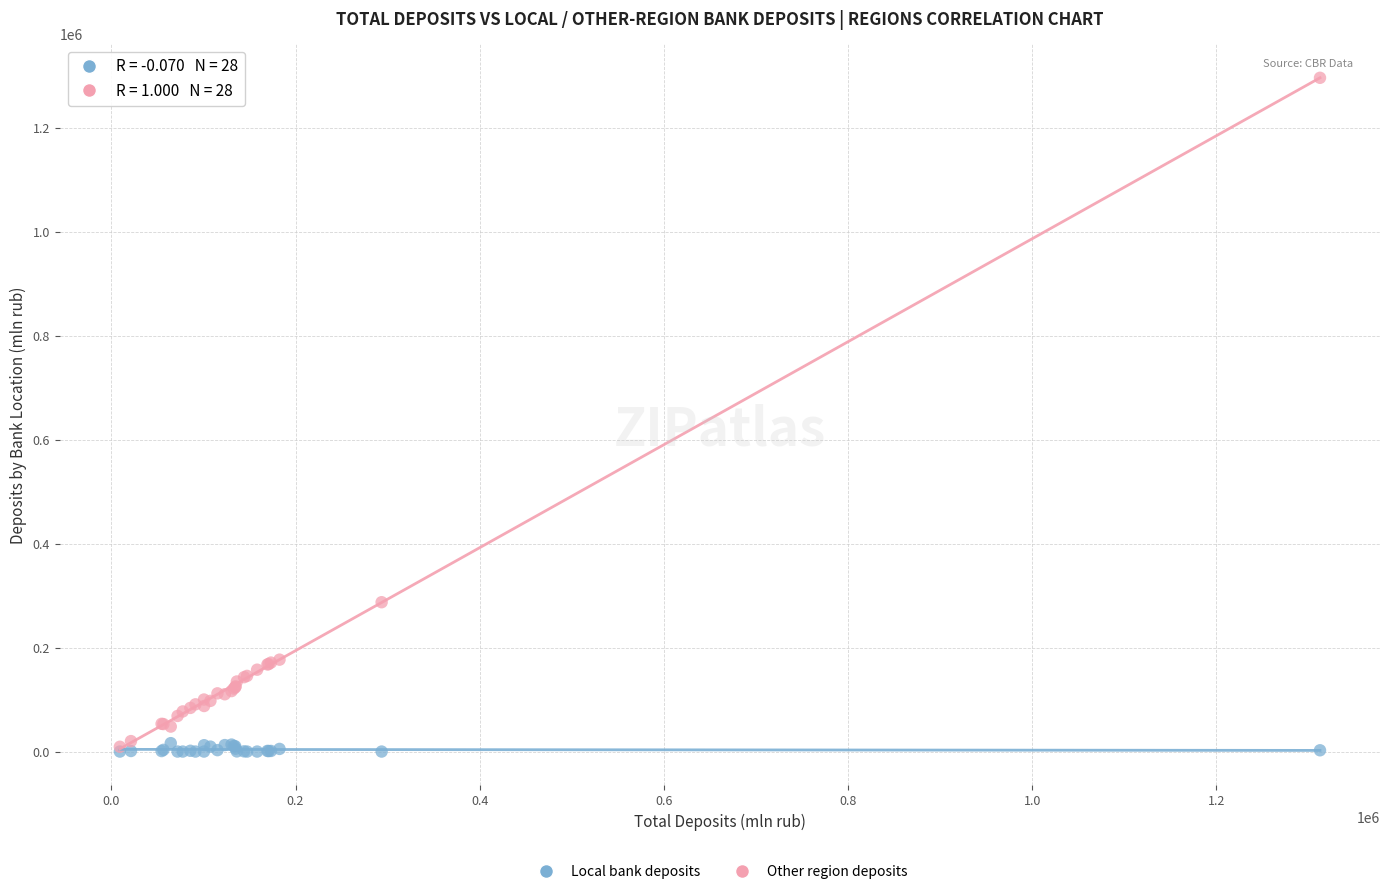

Across all series, what Y value is closest to 648433?

287462